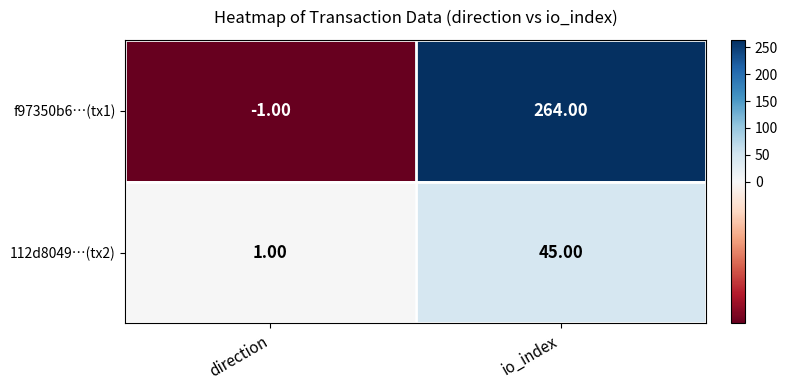

Rank the series by their maximum value, from lowest to highest.

112d8049…(tx2), f97350b6…(tx1)